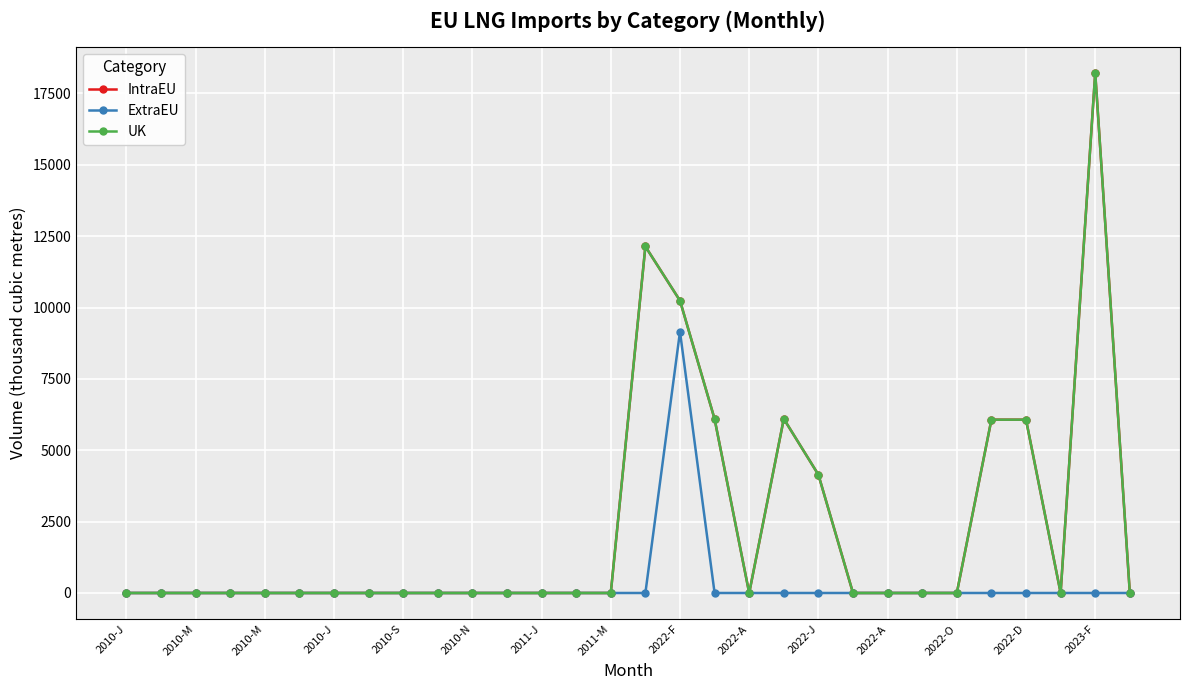

Does the chart have visible grid lines?

Yes